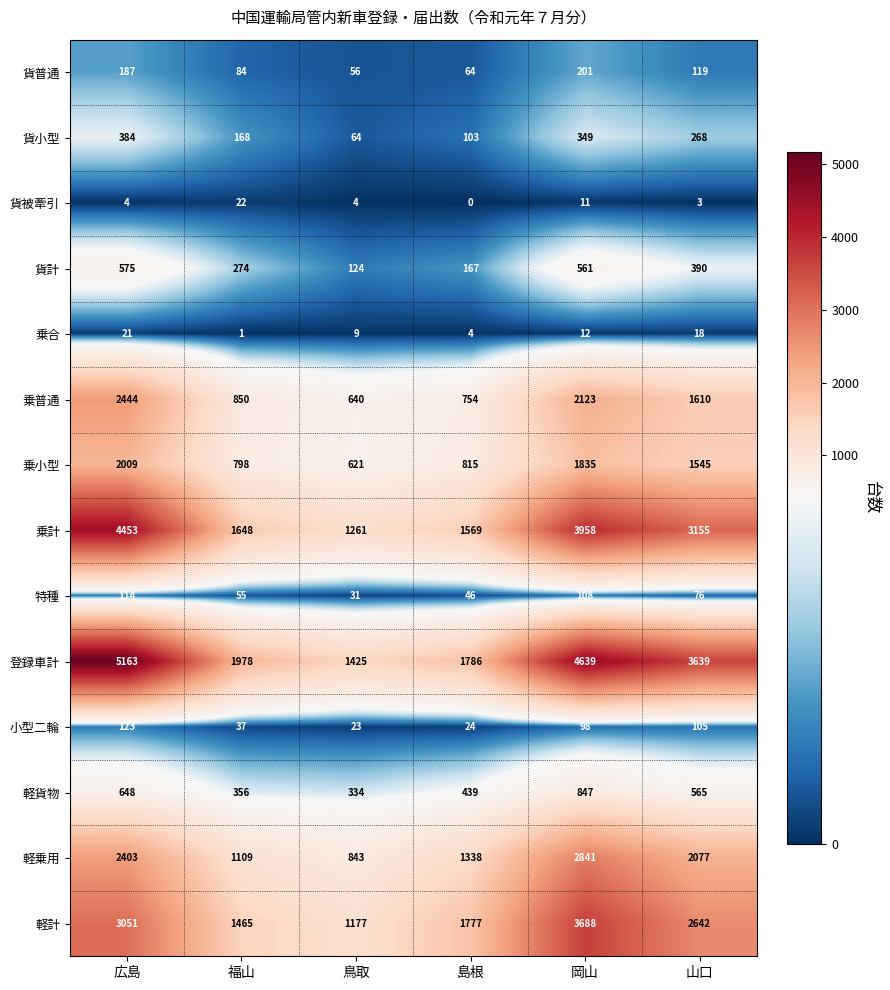

Between 広島 and 山口, which series saw the biggest shift?

登録車計